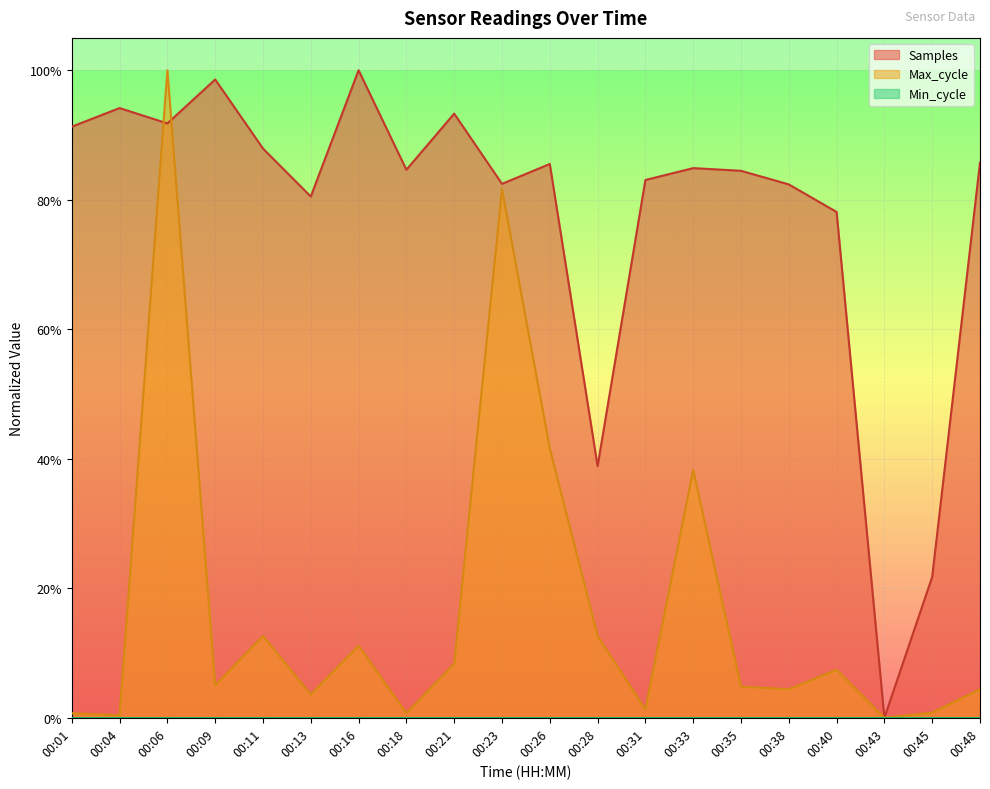

How many times do Max_cycle and Samples cross each other?

2